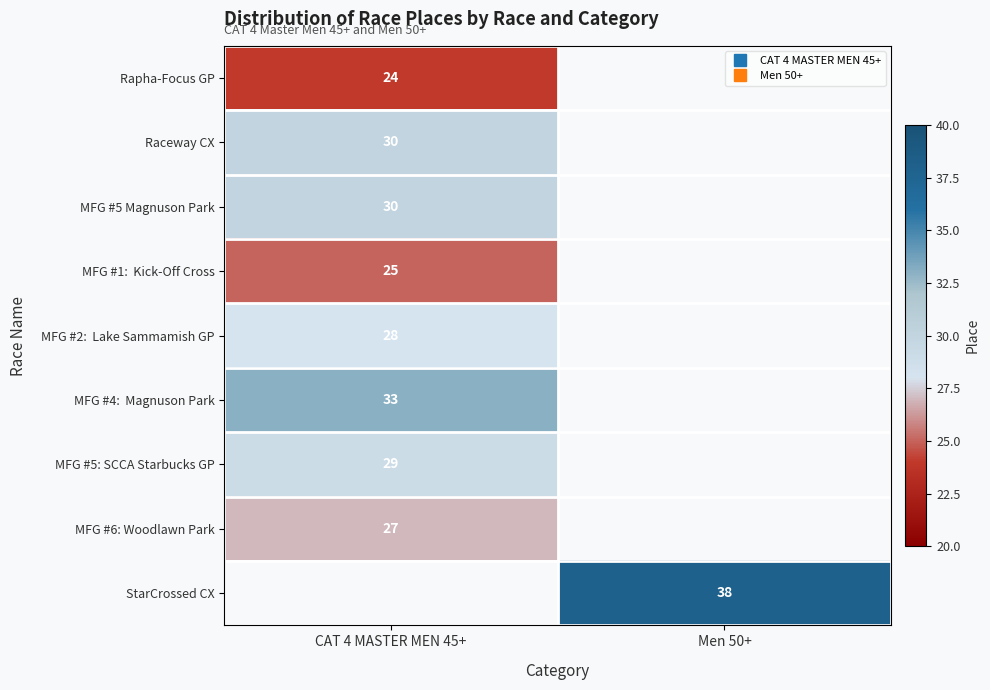

What is the minimum value shown in the chart?

24.0